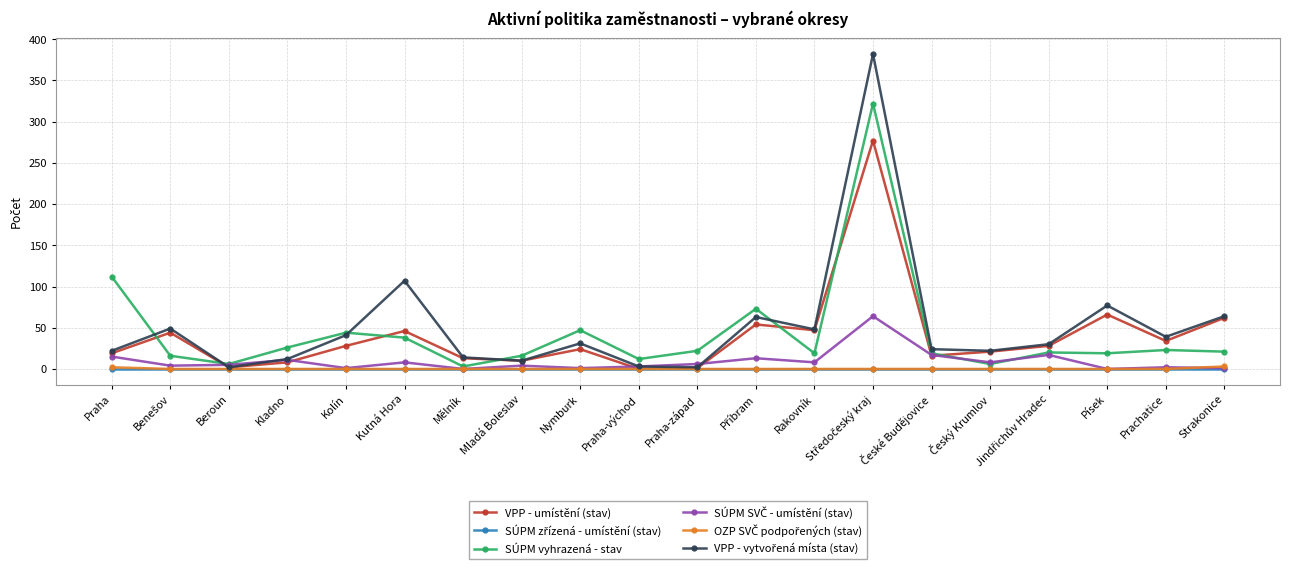

What is the label of the 16th point from the right?

Kolín